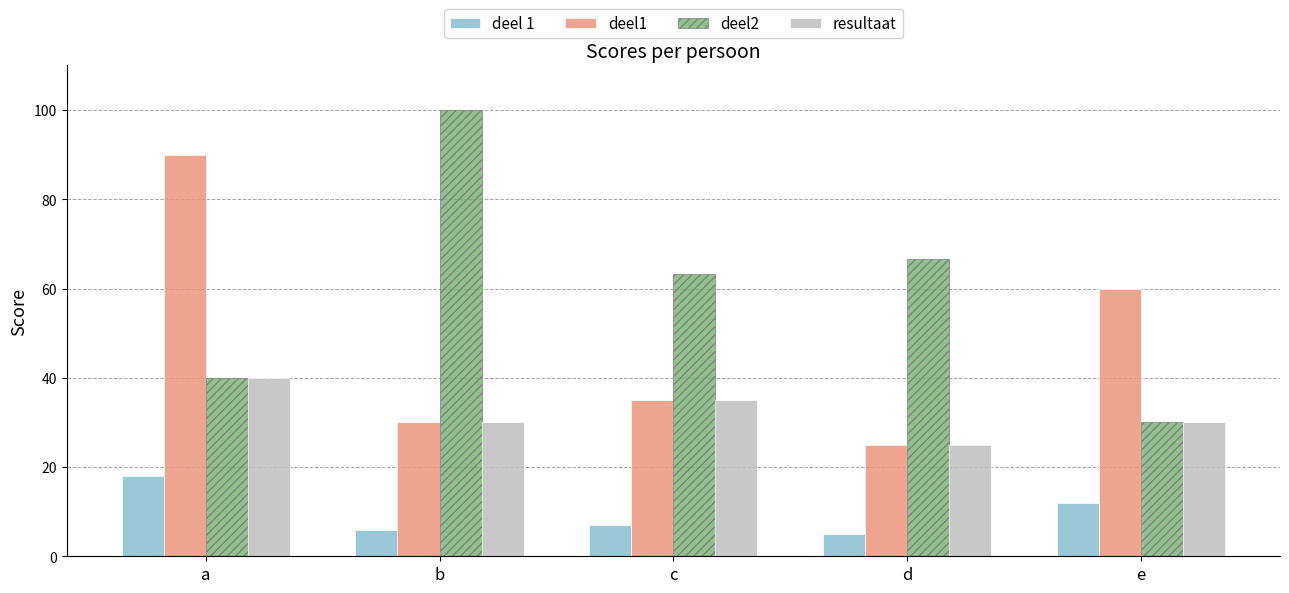

Which series has the largest total across all categories?

deel2